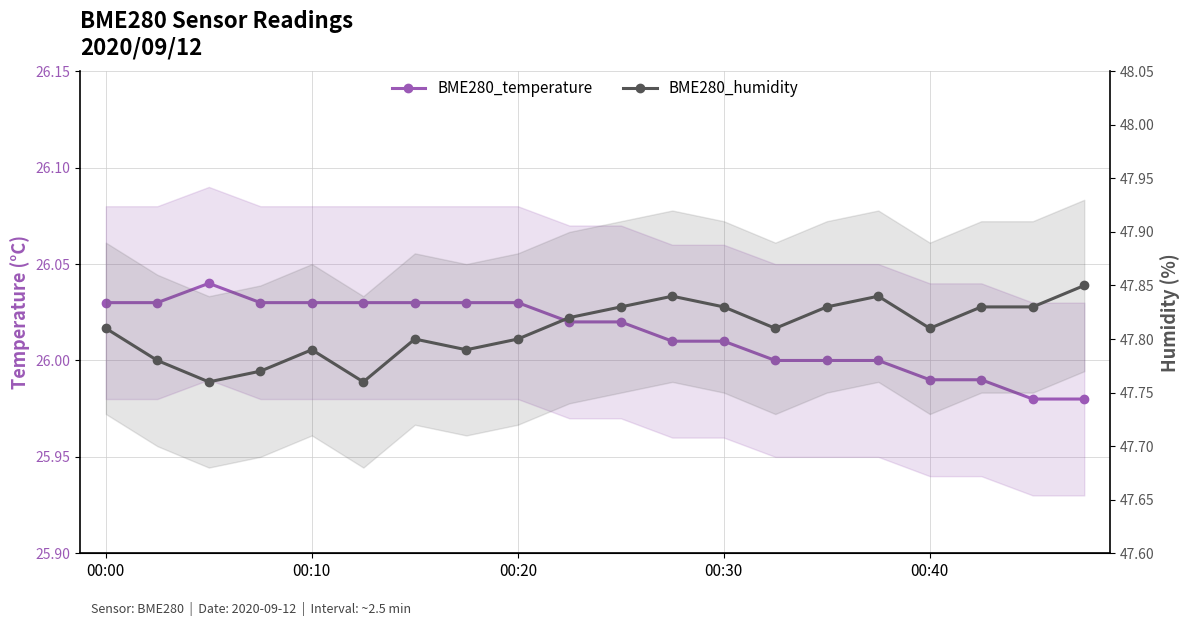

Which has a higher value, 19 or 00:30?

00:30